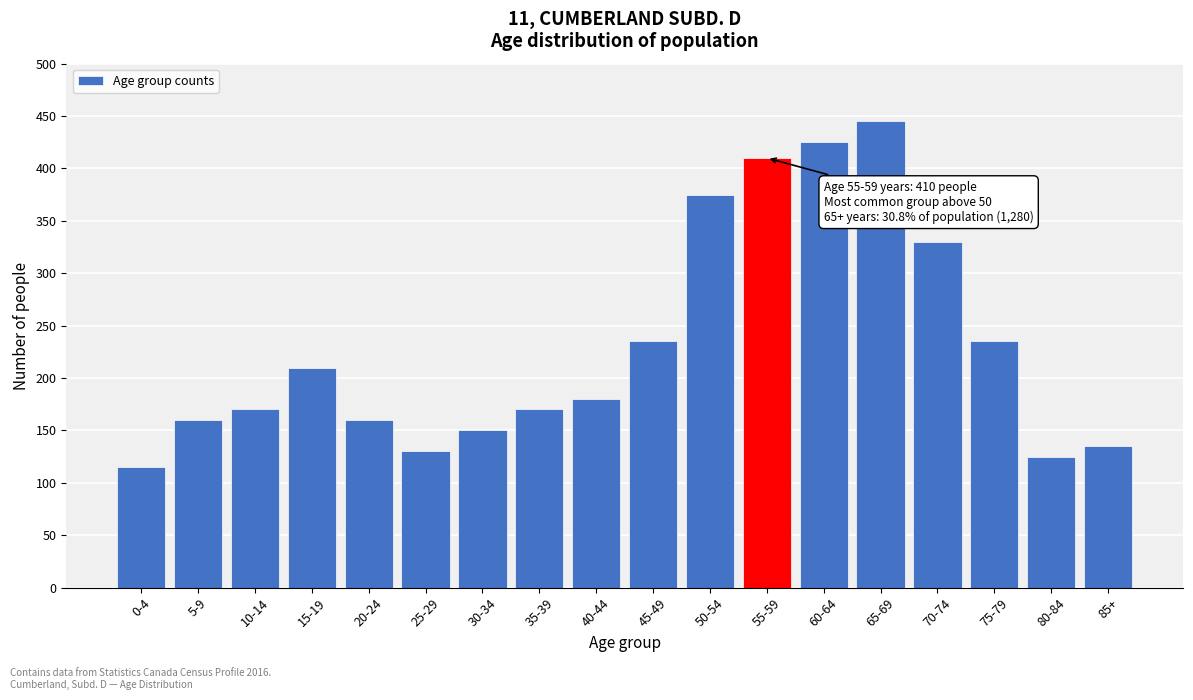

Reading left to right, list all the values displayed in this chart.

0-4=115	5-9=160	10-14=170	15-19=210	20-24=160	25-29=130	30-34=150	35-39=170	40-44=180	45-49=235	50-54=375	55-59=410	60-64=425	65-69=445	70-74=330	75-79=235	80-84=125	85+=135